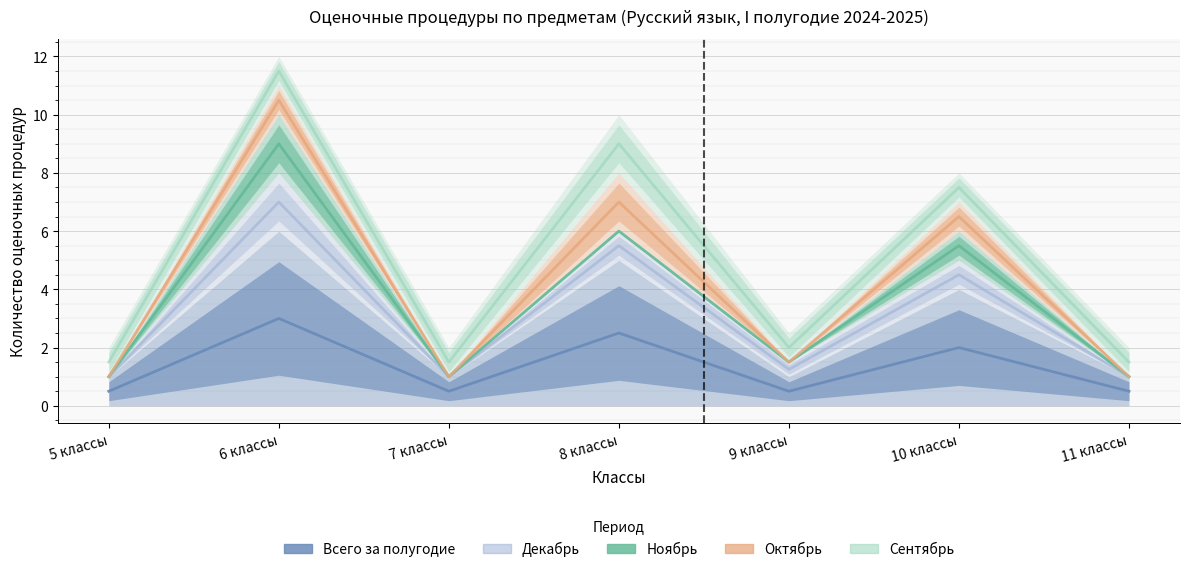

At which label does Сентябрь (Всего) first exceed 2?

6 классы